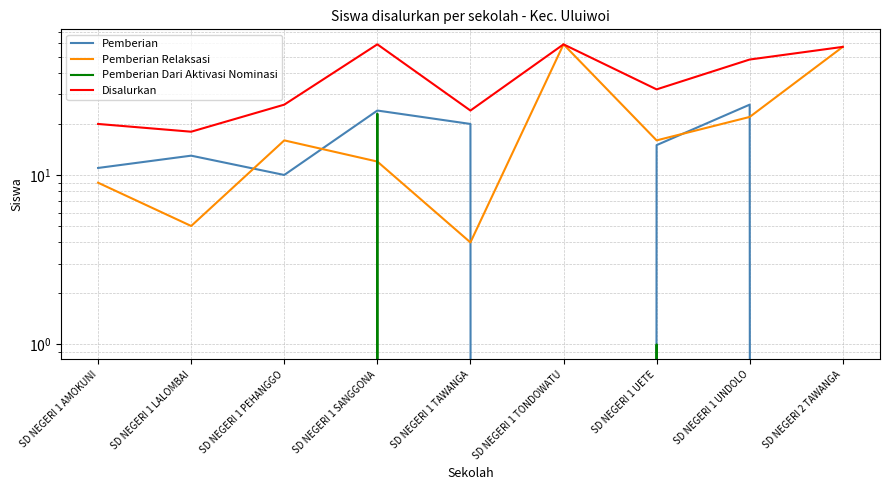

Which category has the lowest value across all series?

SD NEGERI 1 TONDOWATU